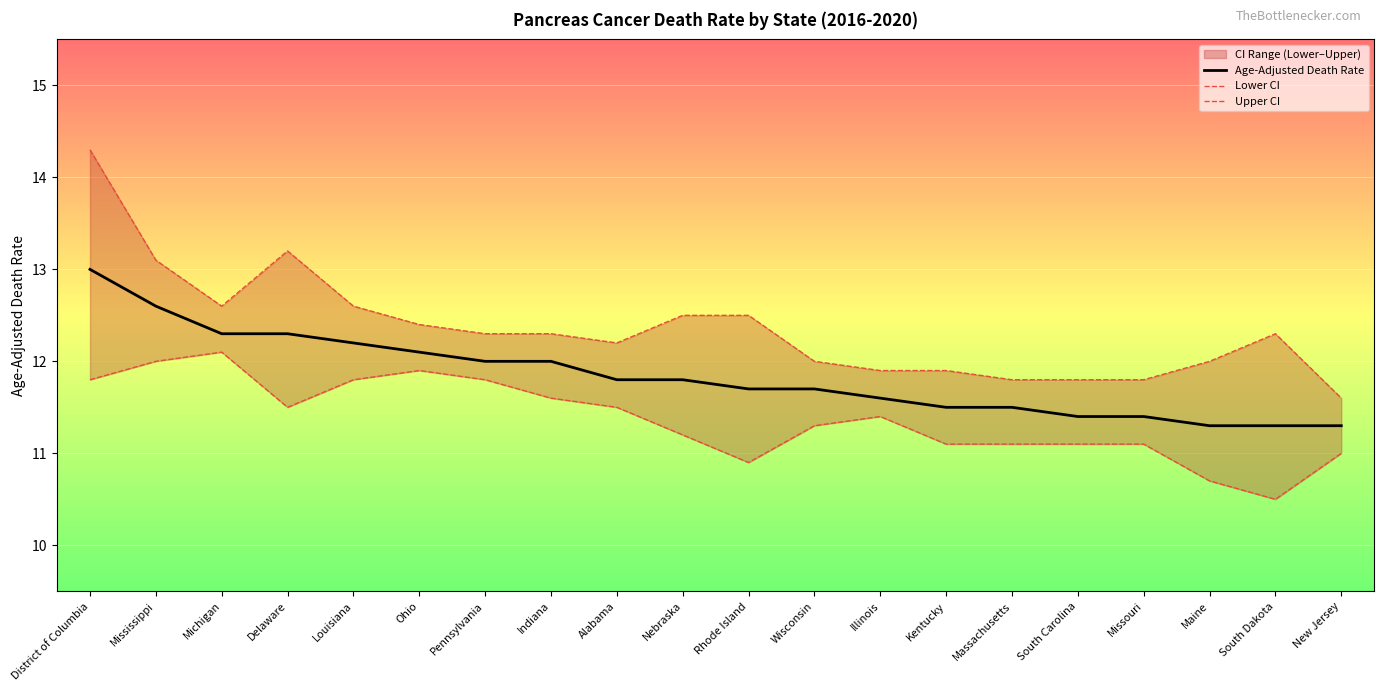

What is the label of the 17th point from the left?

Missouri